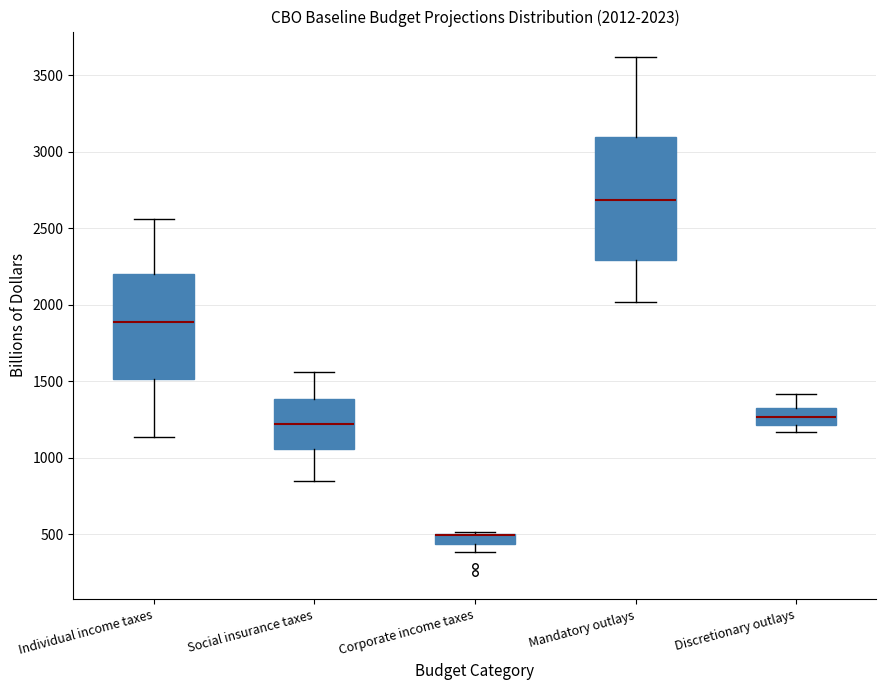

Which box is the tallest, from its lower edge to its upper edge?

Mandatory outlays